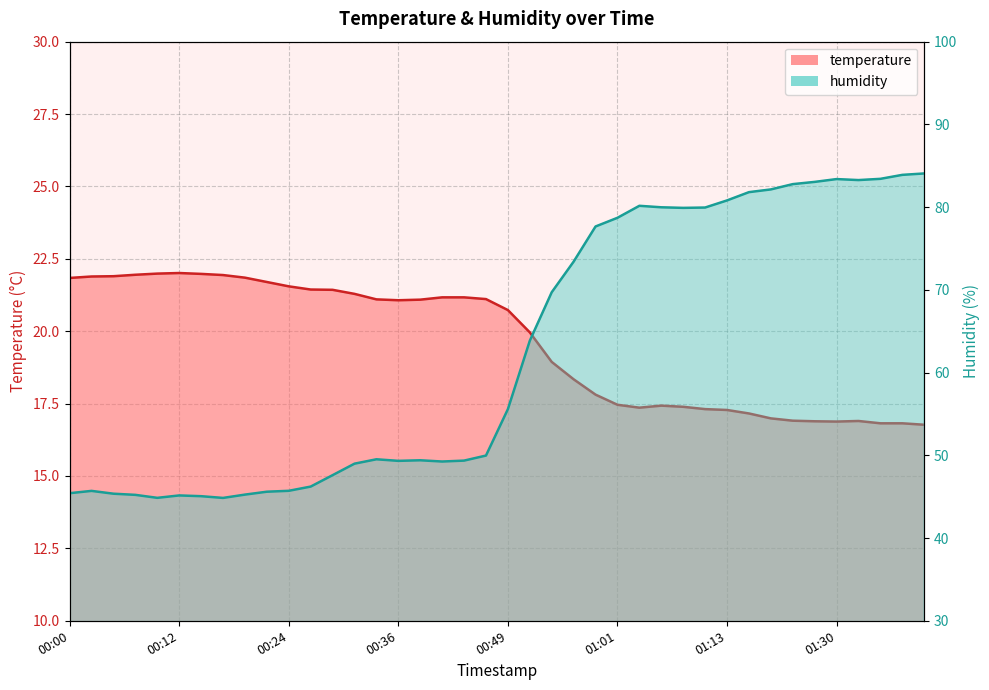

Rank the series at 00:31 from highest to lowest value.

humidity, temperature